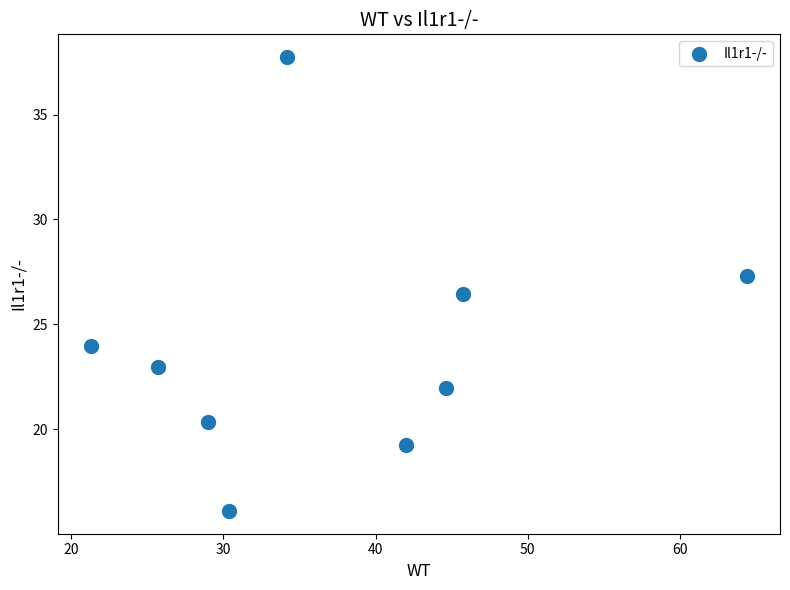

What Y value in the scatter plot is closest to 26?

26.4